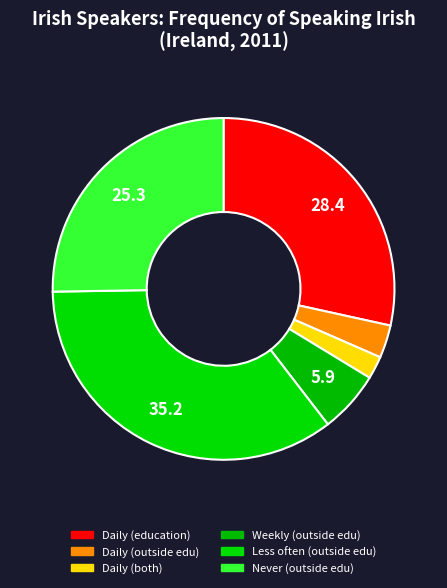

How many slices are in this pie chart?

6